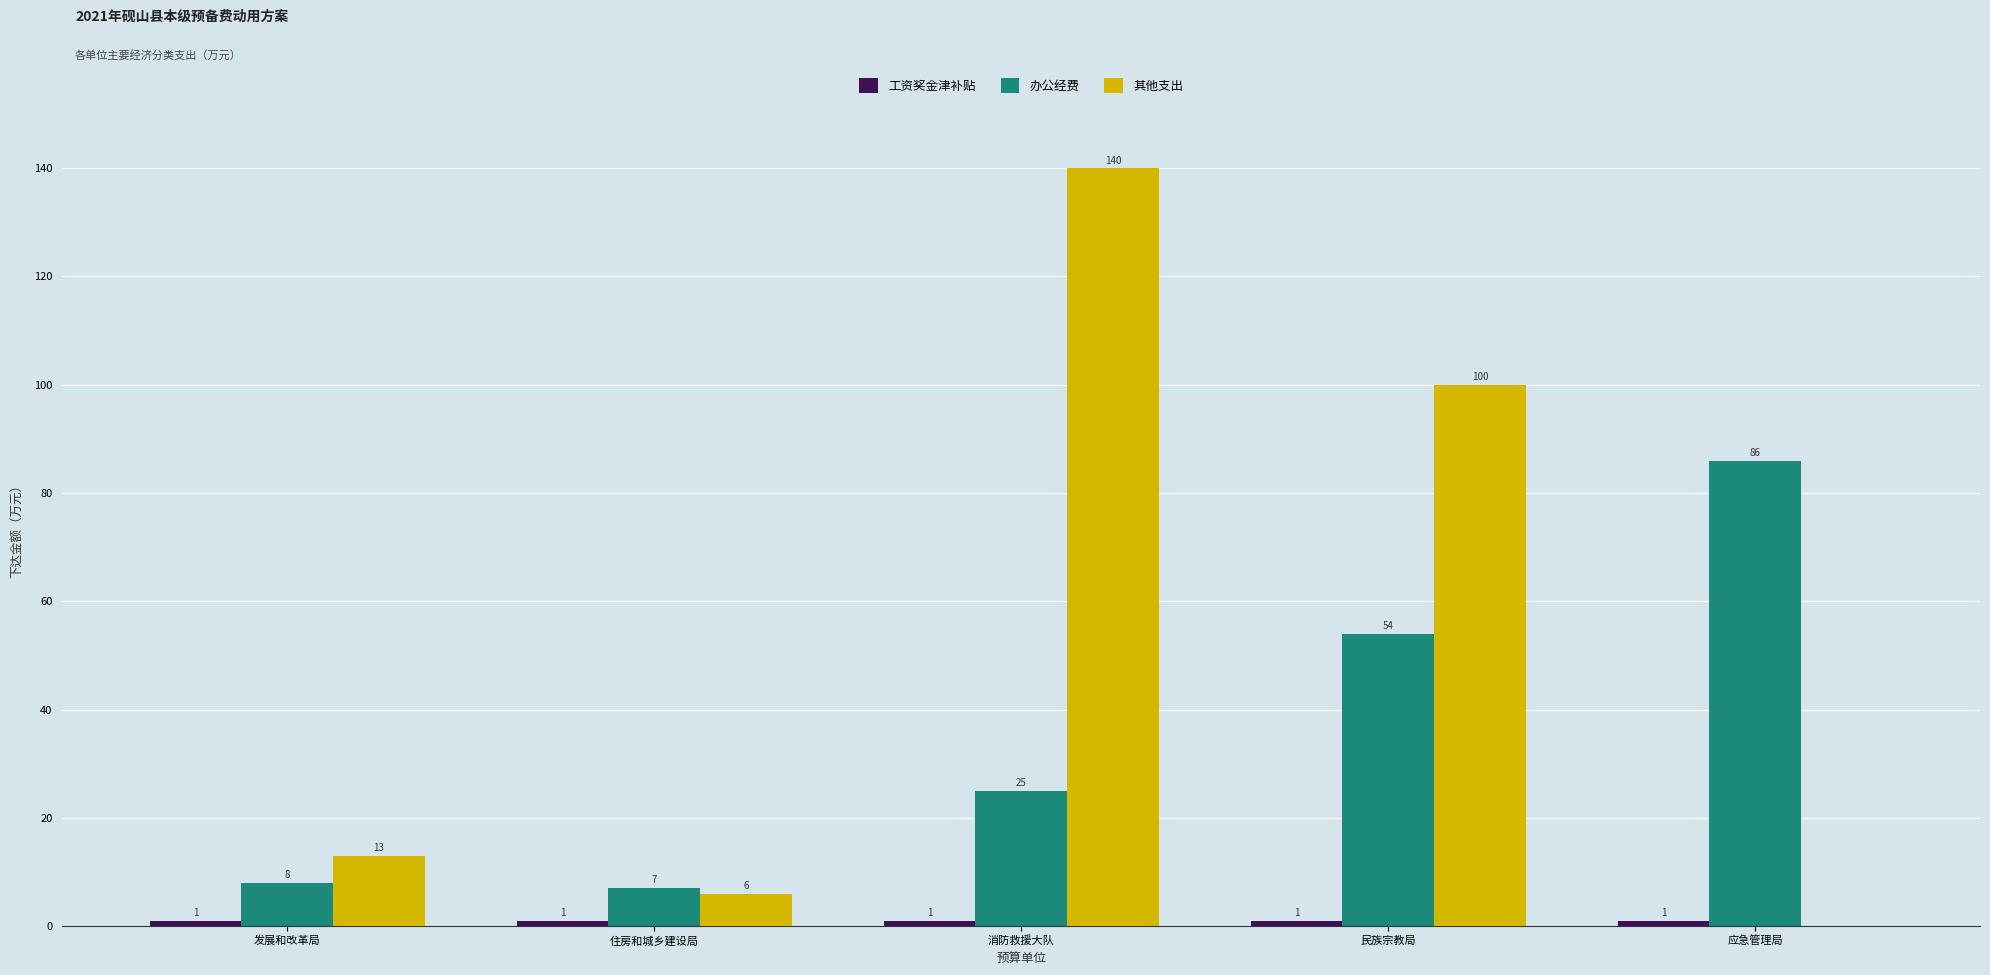

Are the bars grouped side by side (vs. stacked)?

Yes